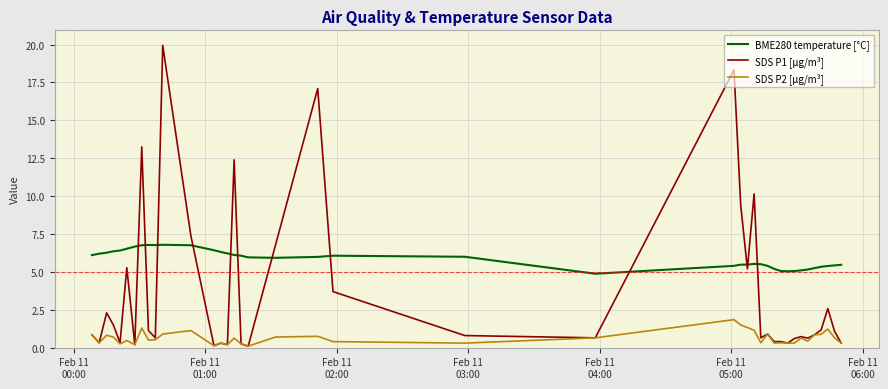

True or false: BME280 temperature [°C] and SDS P1 [µg/m³] intersect in this chart.

True